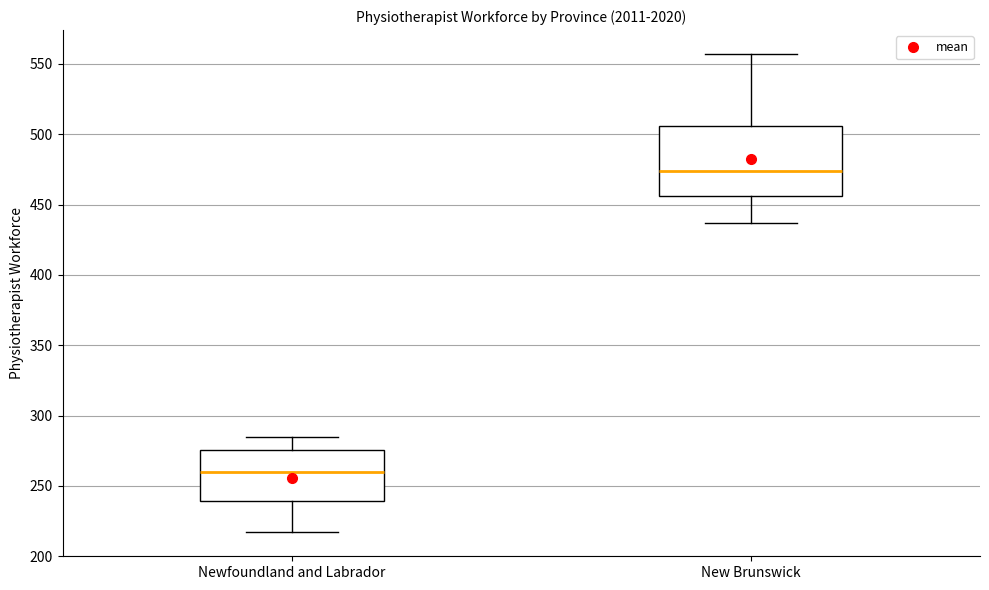

Reading left to right, transcribe this box plot: for each box, give where its median line is, the range the box spans, and where its two whiskers end, as read against the y-axis. The values are not printed on the chart, so give them approximately, as read against the axis.

Newfoundland and Labrador: median 260, box 240 to 275, whiskers 215 to 285
New Brunswick: median 475, box 455 to 505, whiskers 435 to 555